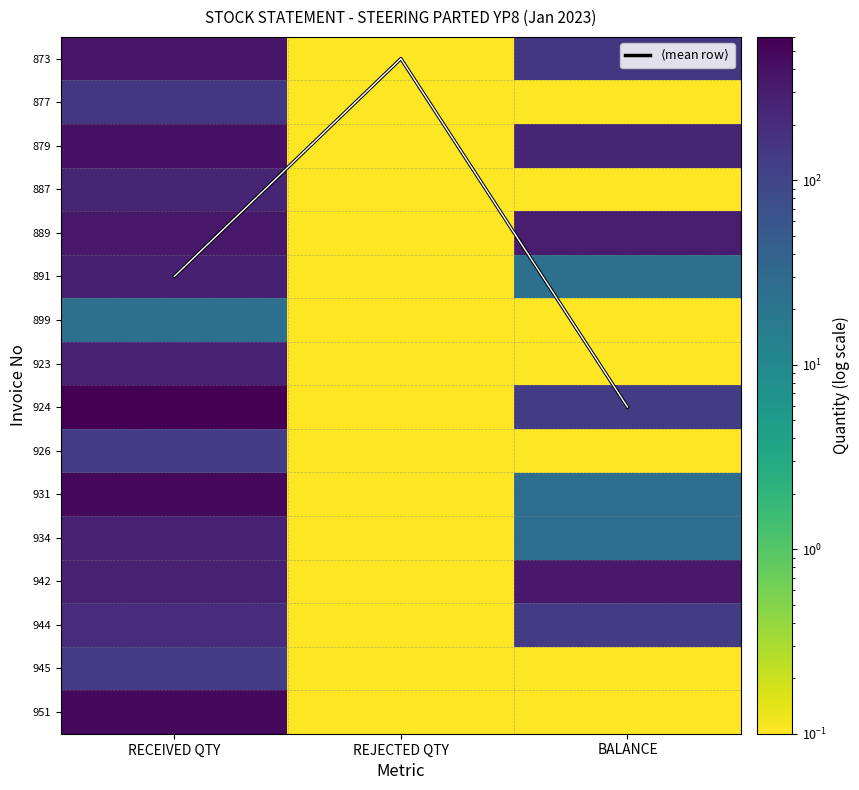

Is it true that 923 equals 372.2 at RECEIVED QTY?

False